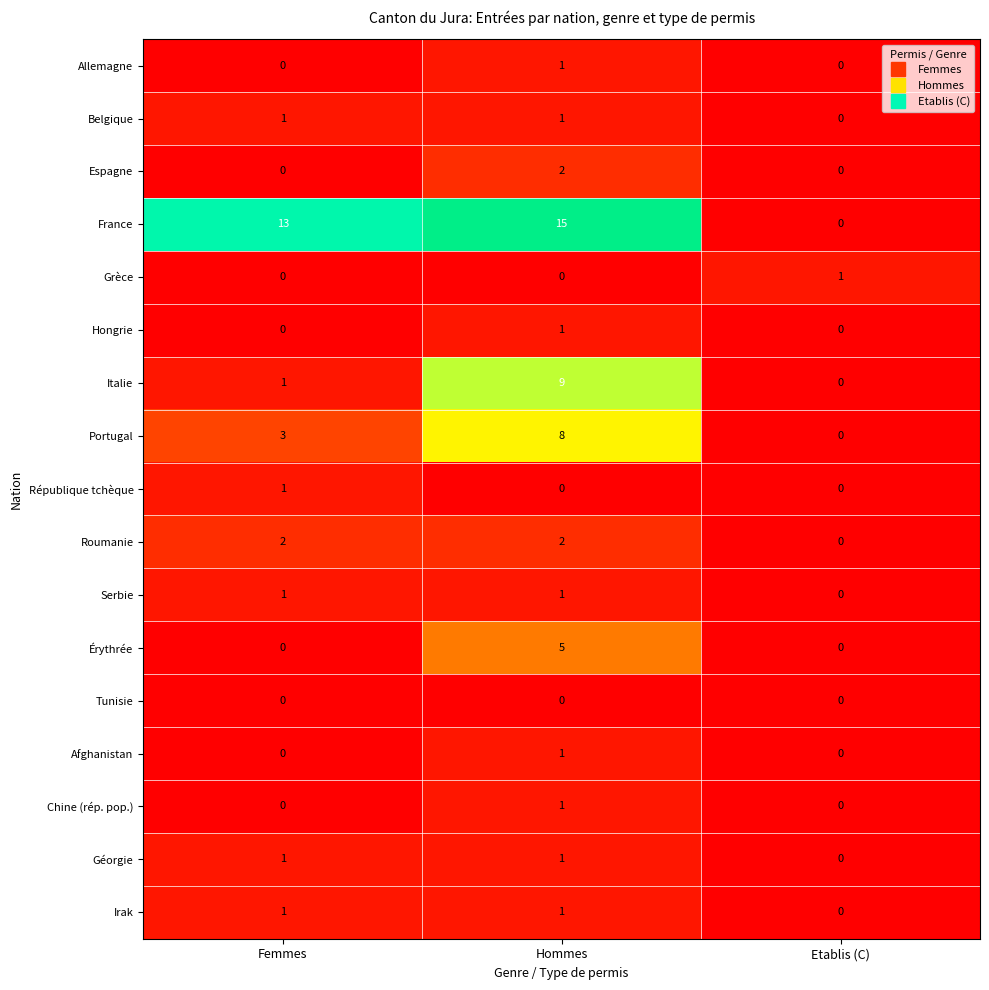

The value of Érythrée at Hommes is 5. True or false?

True